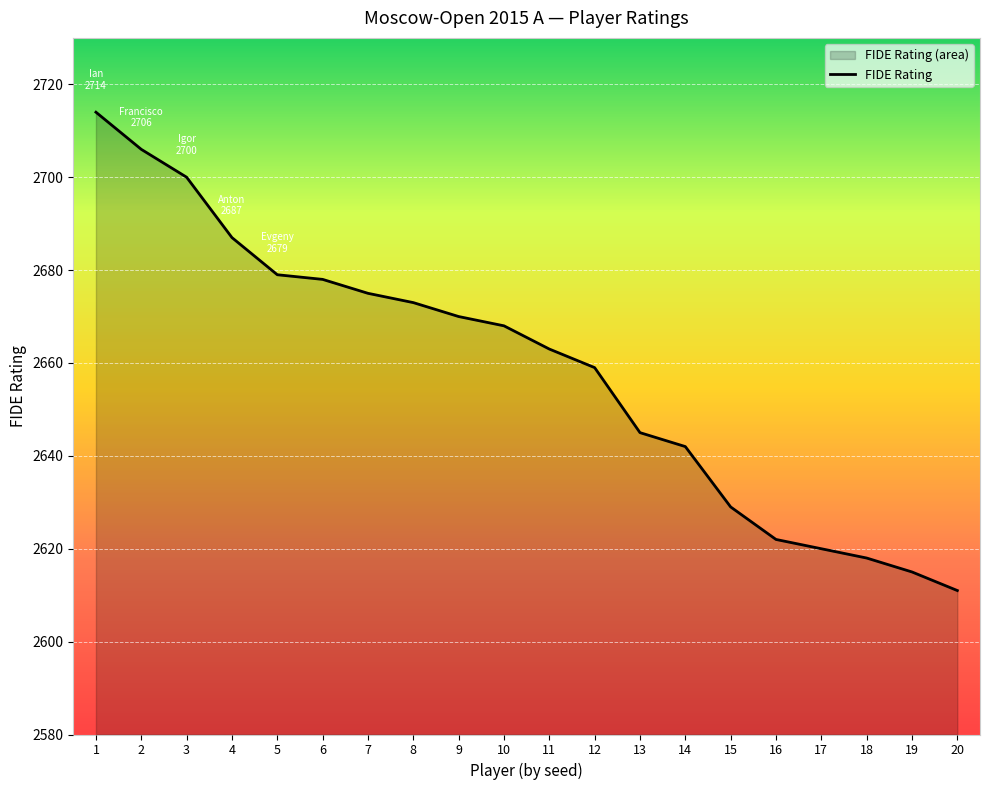

What is the difference between the maximum and minimum values?

103